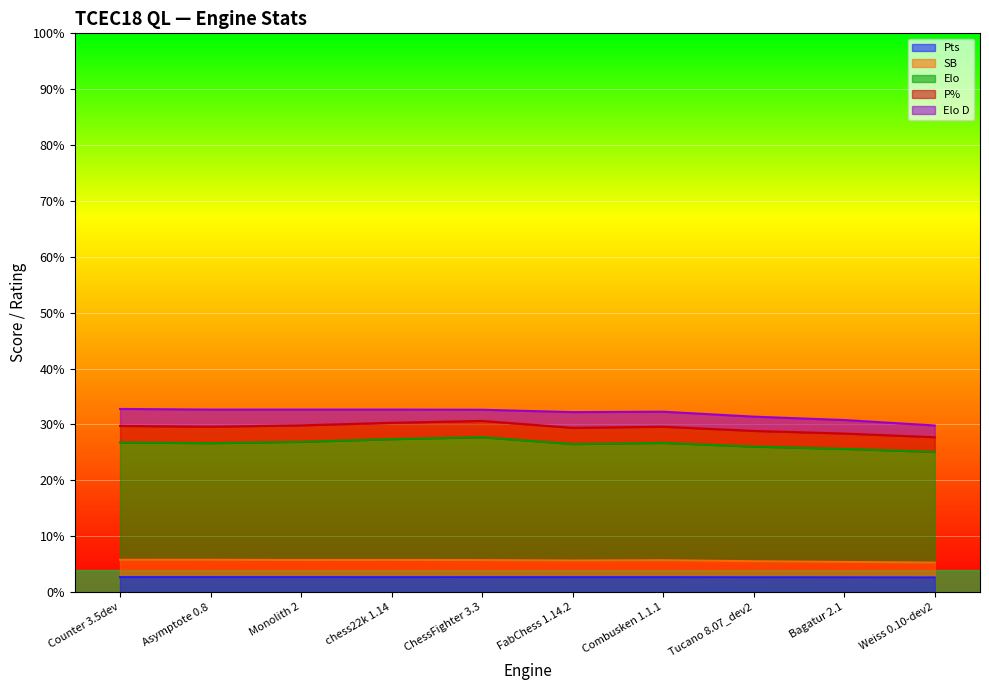

What is the total value across all series at chess22k 1.14?

32.7